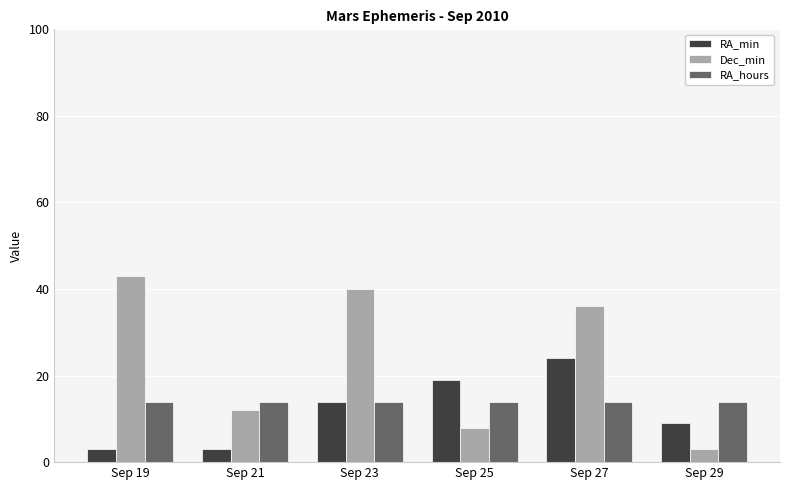

Which series has the widest spread of values?

Dec_min